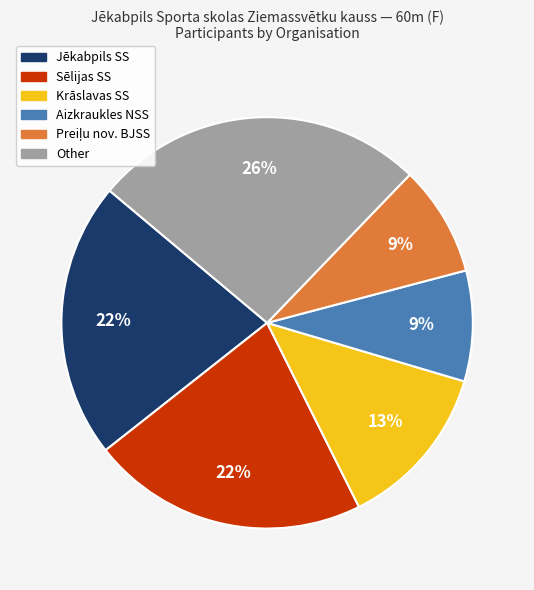

What is the ratio of the value at Other to the value at Jēkabpils SS?

1.2